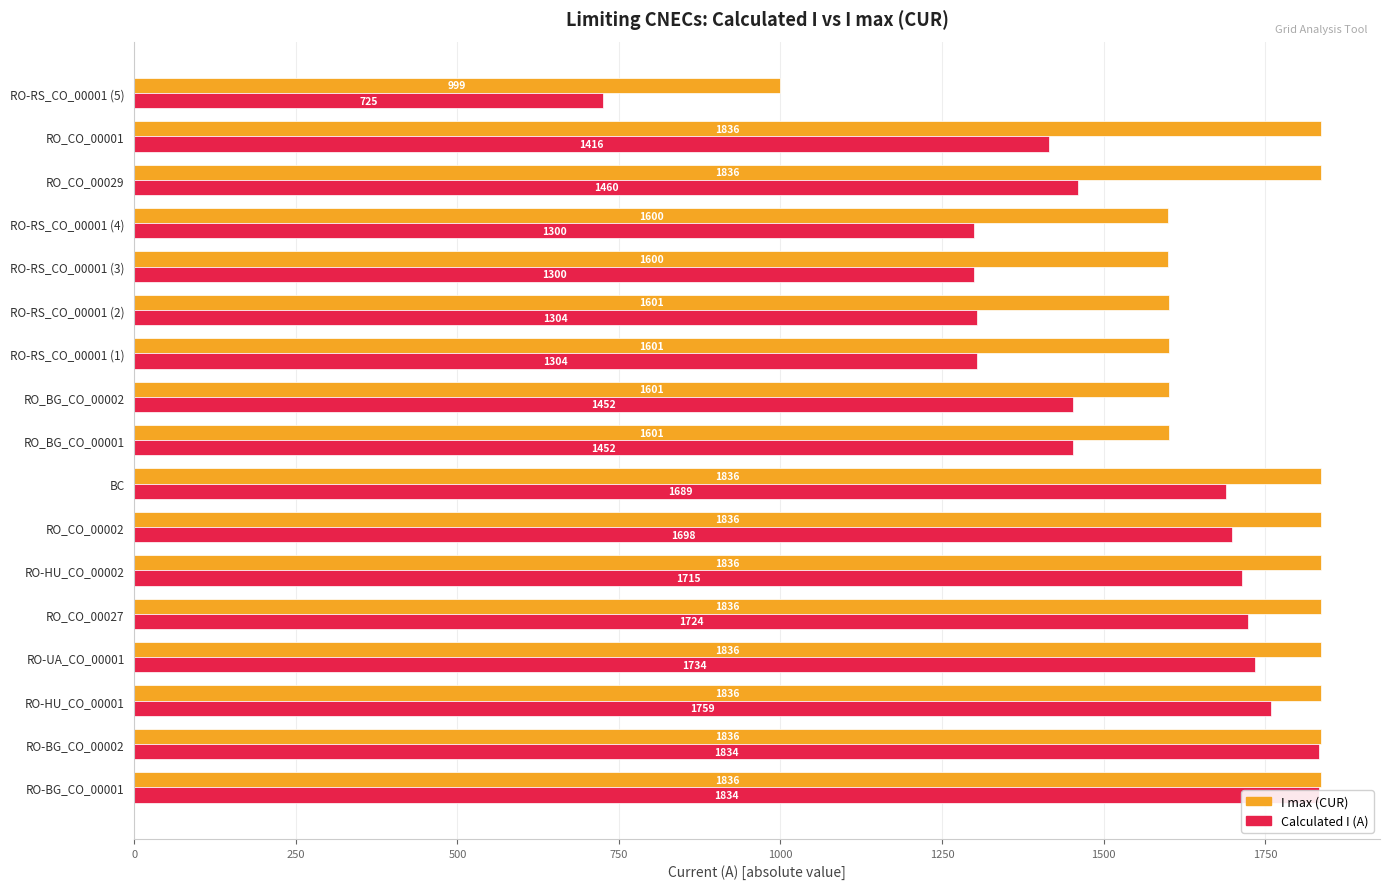

What is the smallest value displayed?

725